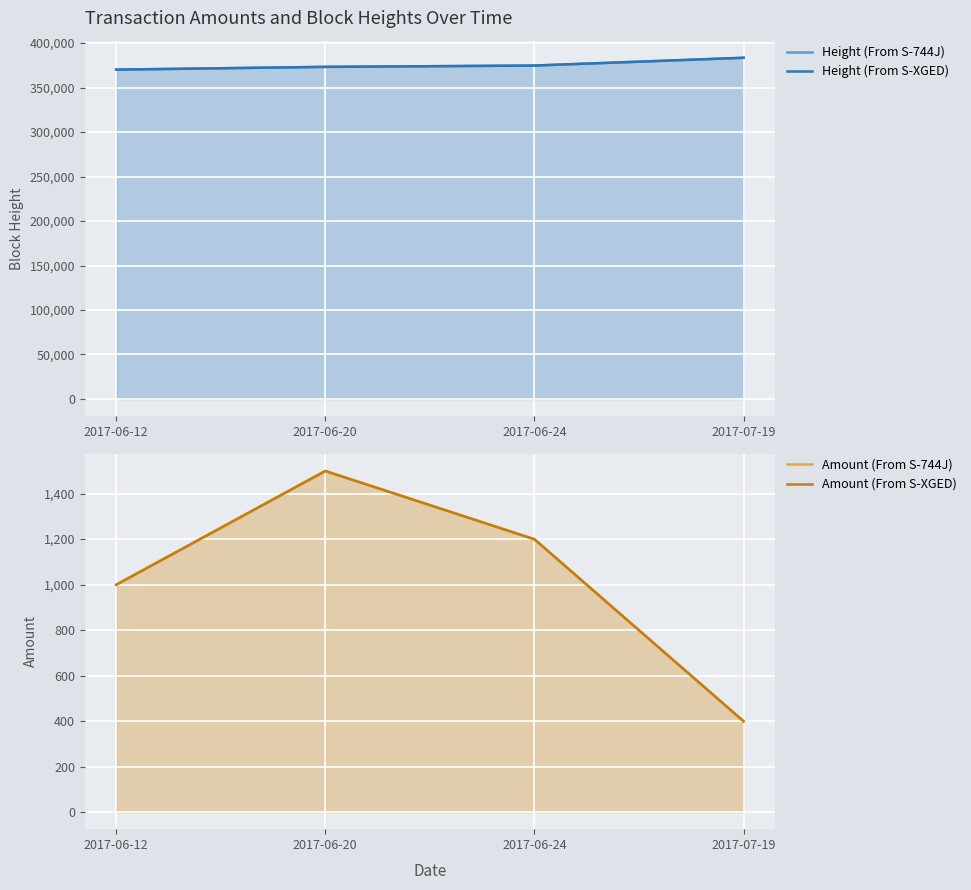

What is the spread (max minus min) of values at 2017-07-19?

383078